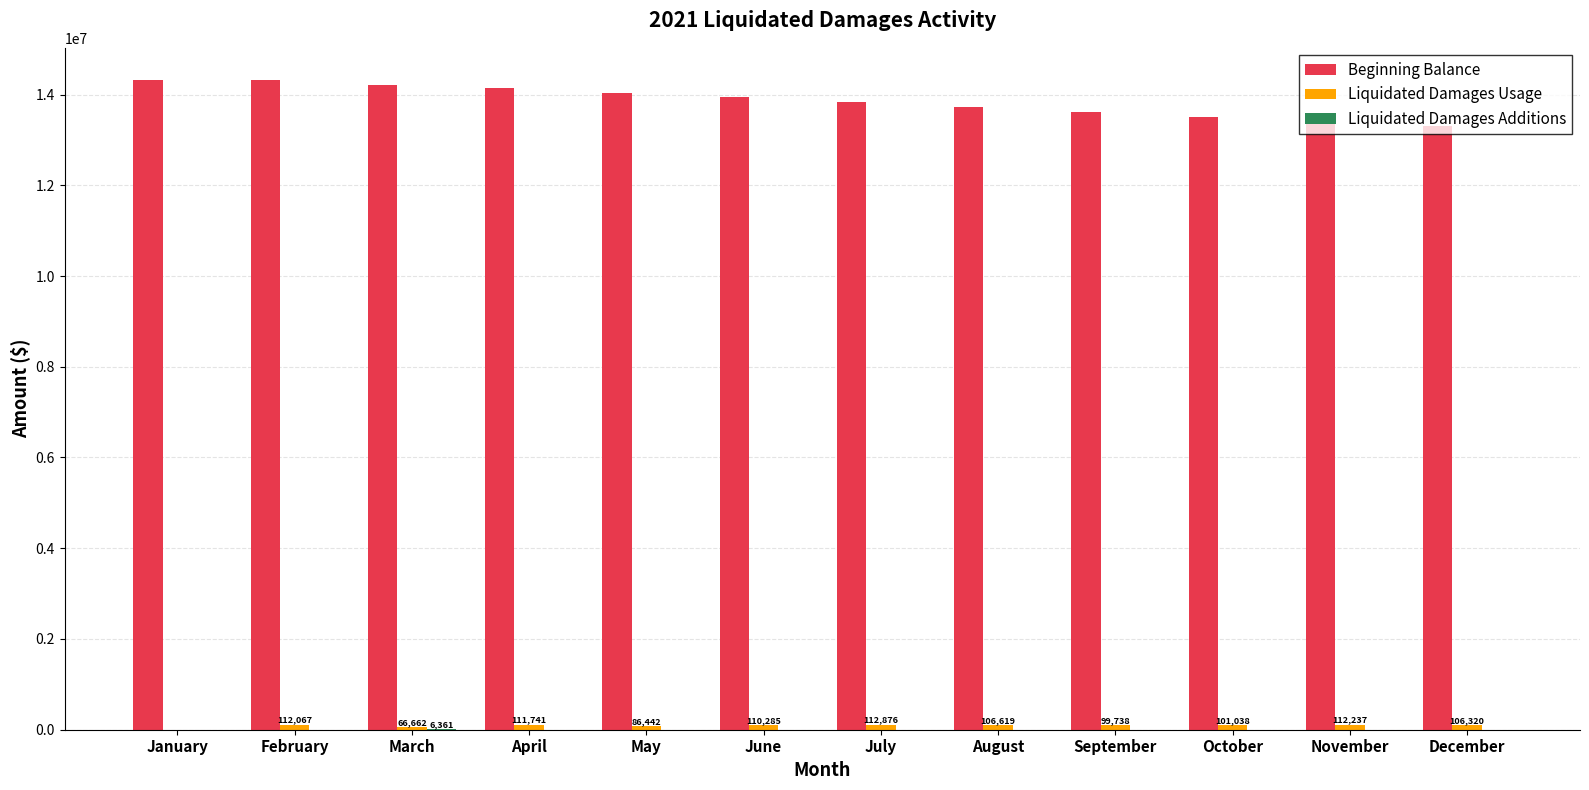

True or false: Beginning Balance has a value of 21811471.3 at March.

False